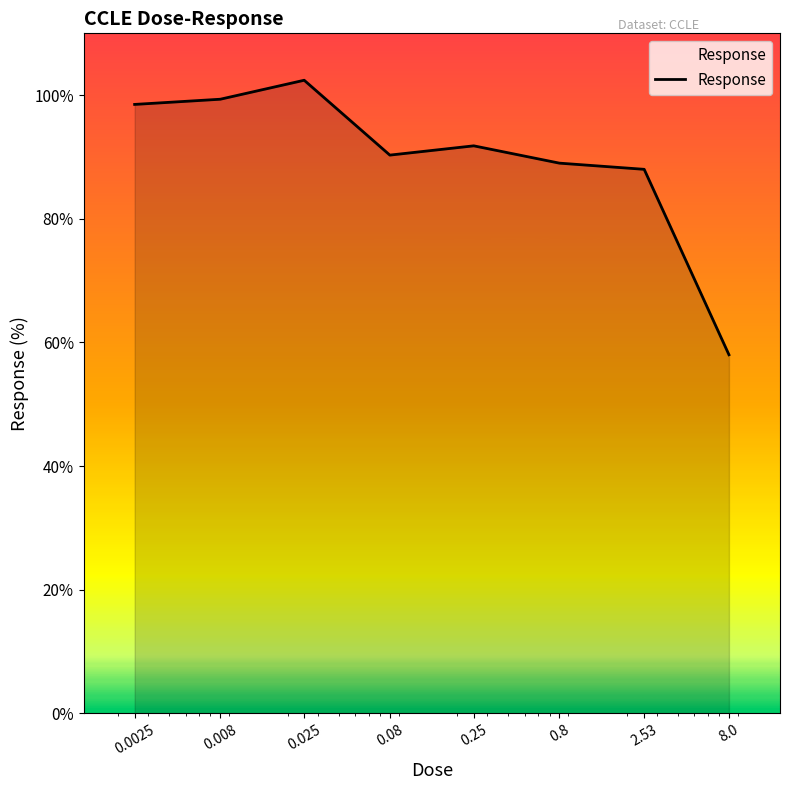

How many lines are shown in the chart?

1